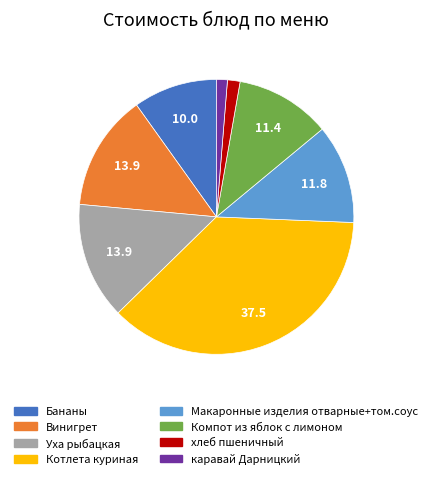

Is the sum of Уха рыбацкая and Компот из яблок с лимоном greater than half?

No